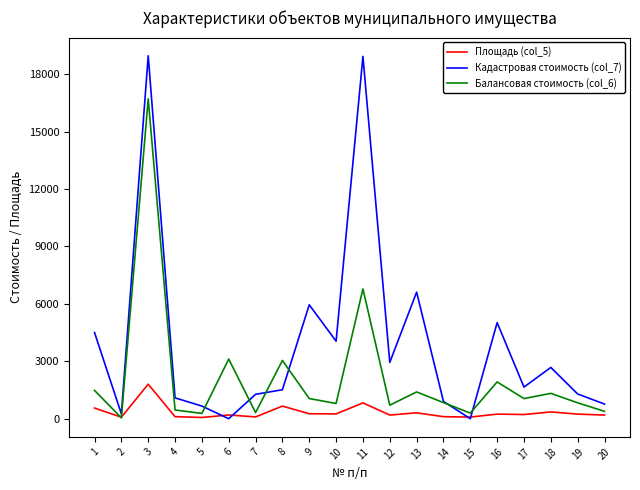

How many series are shown in this chart?

3